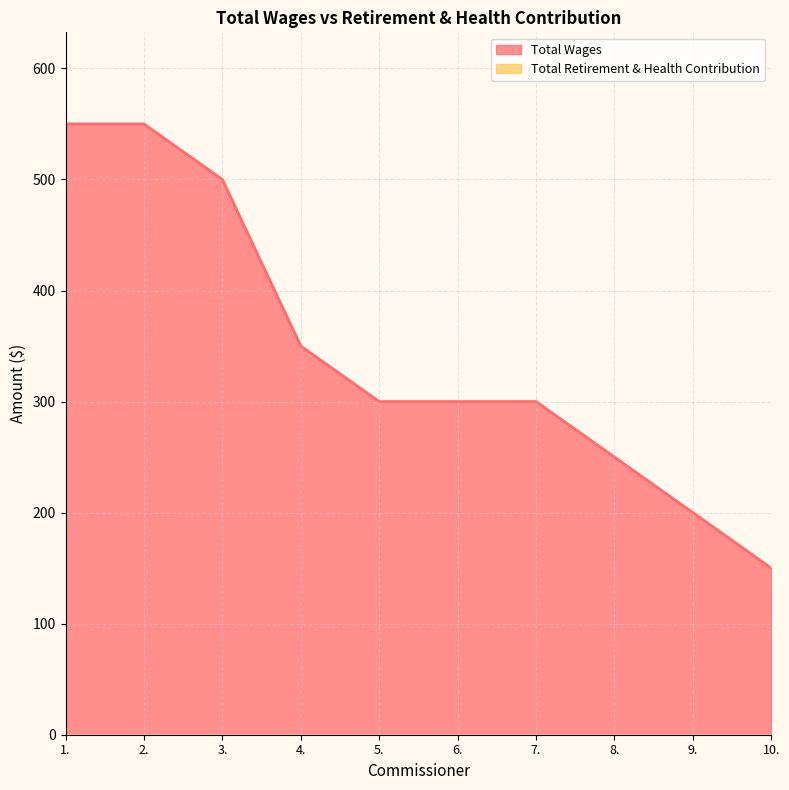

Reading left to right, list all the values displayed in this chart.

1.=550	2.=550	3.=500	4.=350	5.=300	6.=300	7.=300	8.=250	9.=200	10.=150